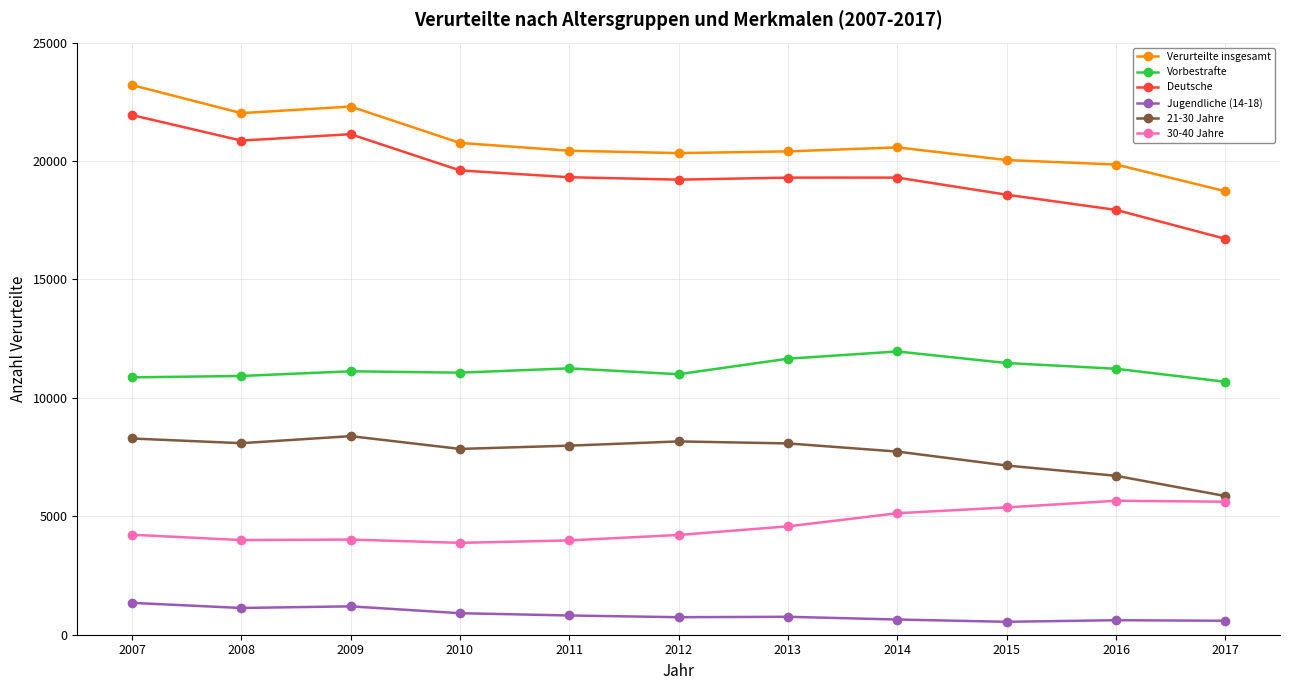

What is the difference between the highest and lowest values at 2016?

19240